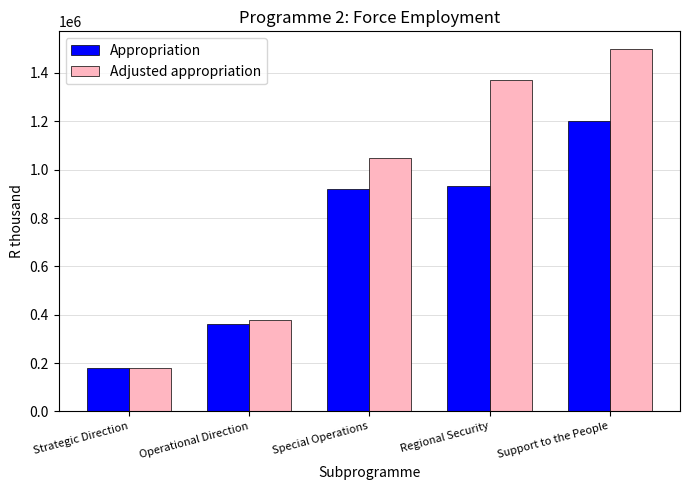

Reading right to left, list all the values displayed in this chart.

Appropriation: Support to the People=1200170	Regional Security=931489	Special Operations=920055	Operational Direction=363593	Strategic Direction=181214
Adjusted appropriation: Support to the People=1497098	Regional Security=1371093	Special Operations=1048083	Operational Direction=377251	Strategic Direction=181593